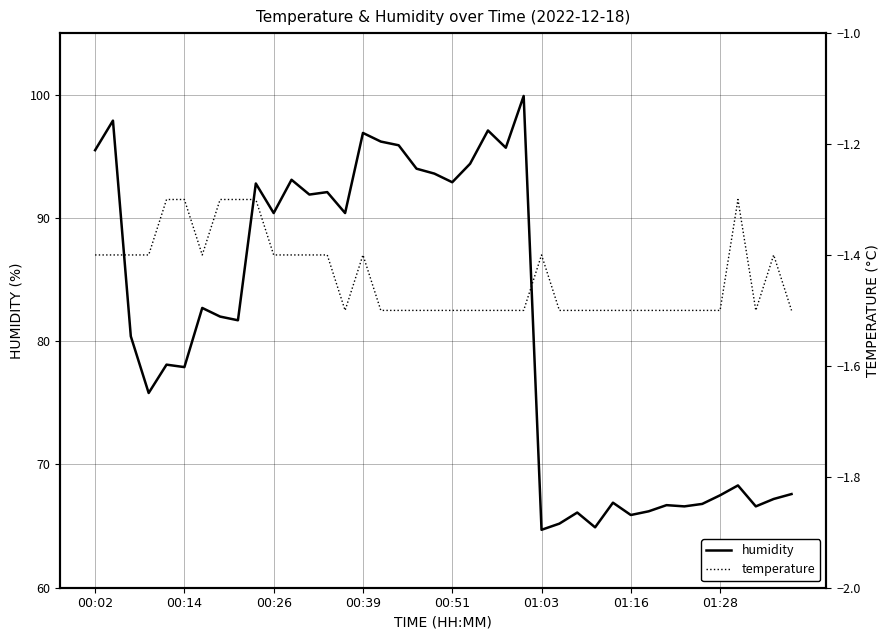

Is it true that humidity equals 128.1 at 00:14?

False